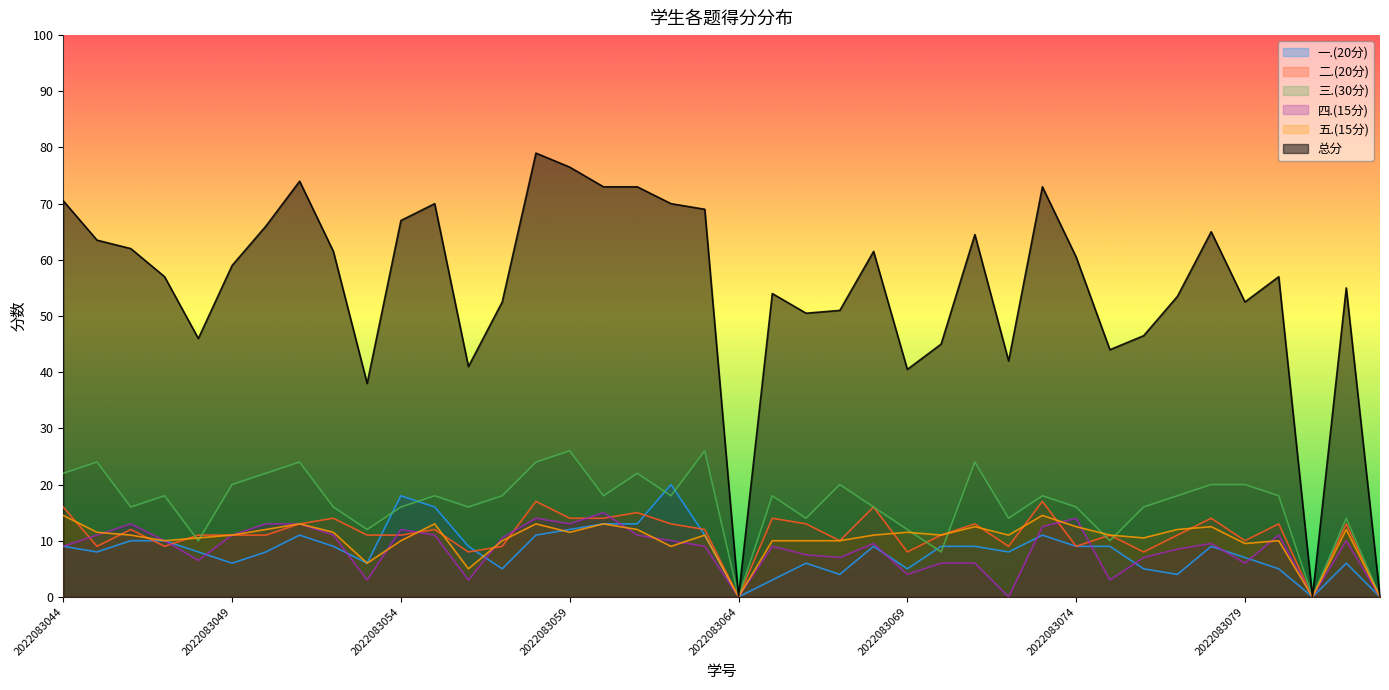

The value of 四.(15分) at 2022083062 is 10.0. True or false?

True